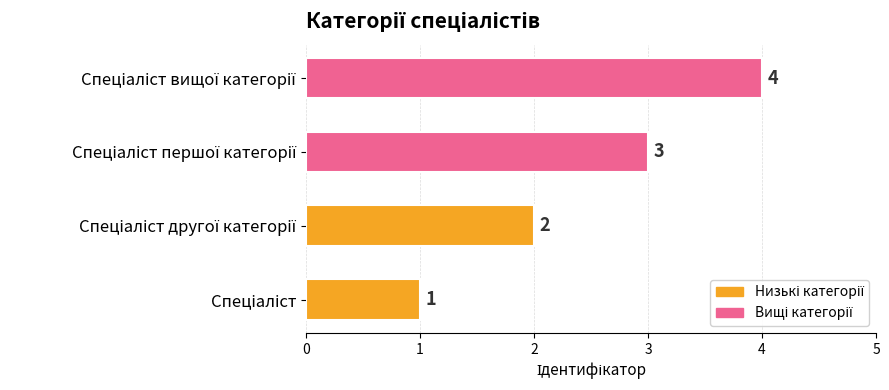

Are the bars horizontal?

Yes